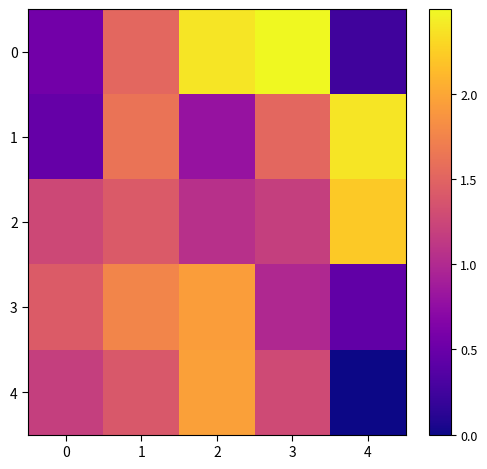

What is the maximum value shown in the chart?

2.5